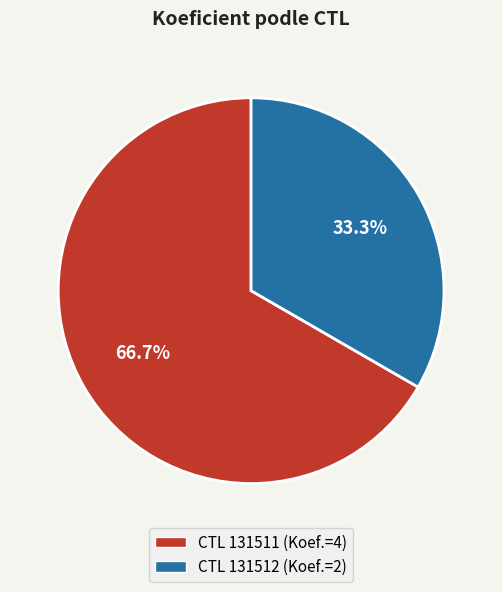

Does any single category account for the majority?

Yes